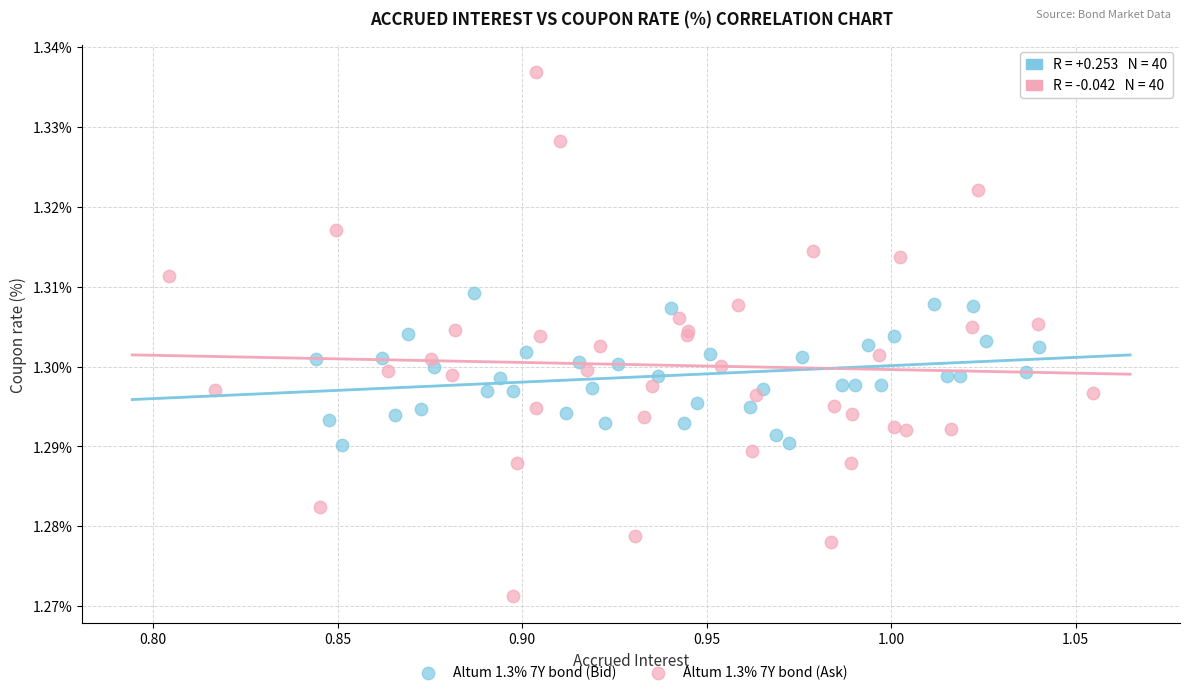

Which series contains the lowest Y value?

Altum 1.3% 7Y bond (Ask)